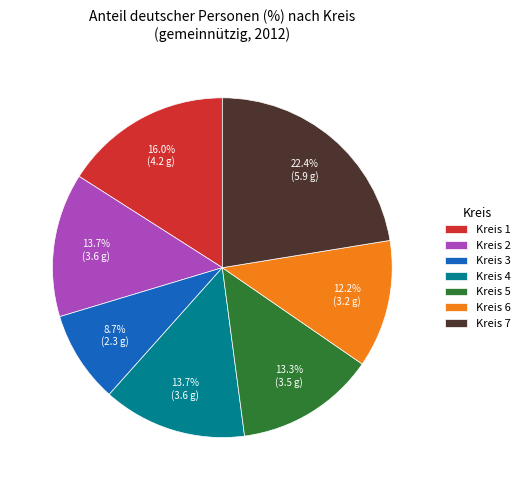

Does Kreis 2 represent more than half of the total?

No